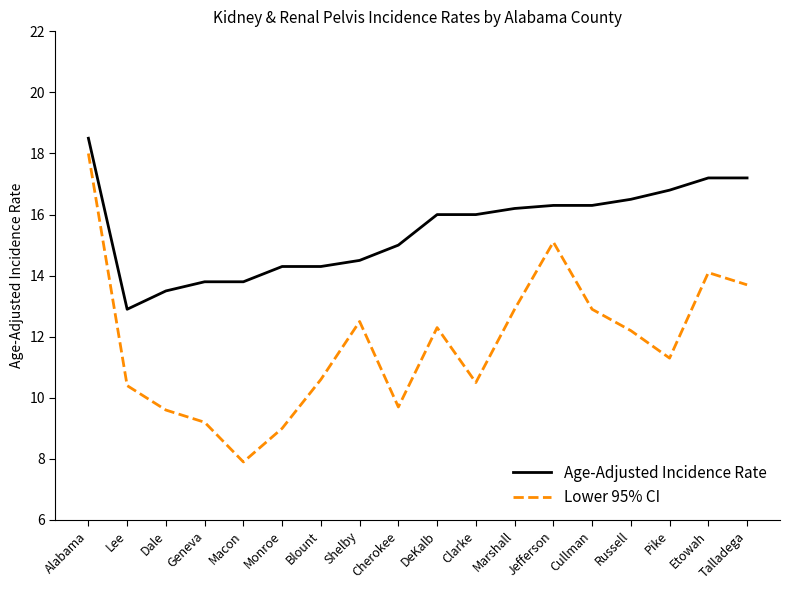

Reading left to right, what are all the values shown in this chart?

Age-Adjusted Incidence Rate: Alabama=18.5	Lee=12.9	Dale=13.5	Geneva=13.8	Macon=13.8	Monroe=14.3	Blount=14.3	Shelby=14.5	Cherokee=15.0	DeKalb=16.0	Clarke=16.0	Marshall=16.2	Jefferson=16.3	Cullman=16.3	Russell=16.5	Pike=16.8	Etowah=17.2	Talladega=17.2
Lower 95% CI: Alabama=18.0	Lee=10.4	Dale=9.6	Geneva=9.2	Macon=7.9	Monroe=9.0	Blount=10.6	Shelby=12.5	Cherokee=9.7	DeKalb=12.3	Clarke=10.5	Marshall=12.9	Jefferson=15.1	Cullman=12.9	Russell=12.2	Pike=11.3	Etowah=14.1	Talladega=13.7